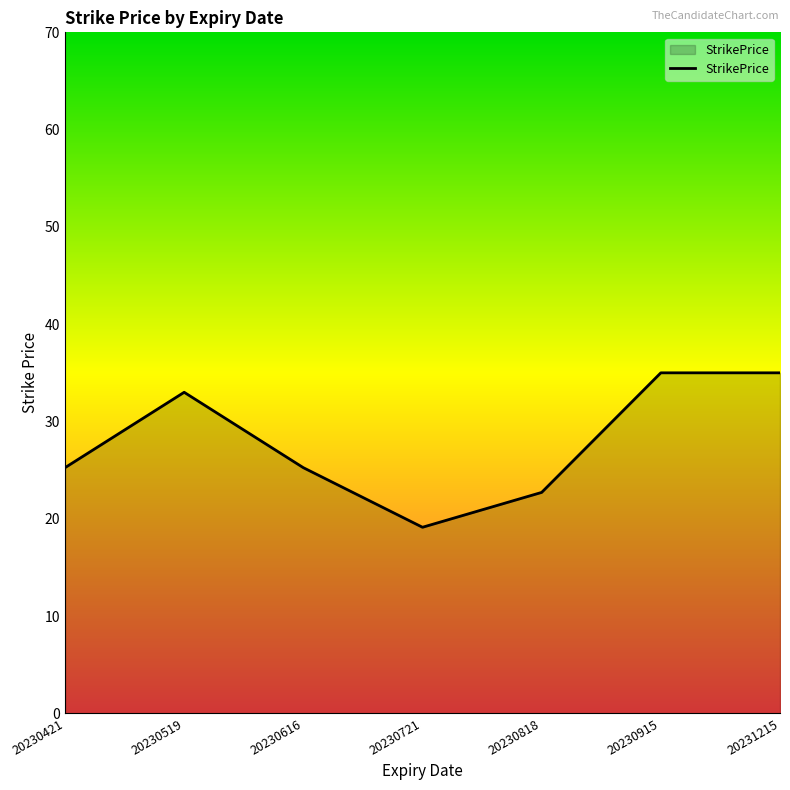

What is the maximum value shown in the chart?

35.0